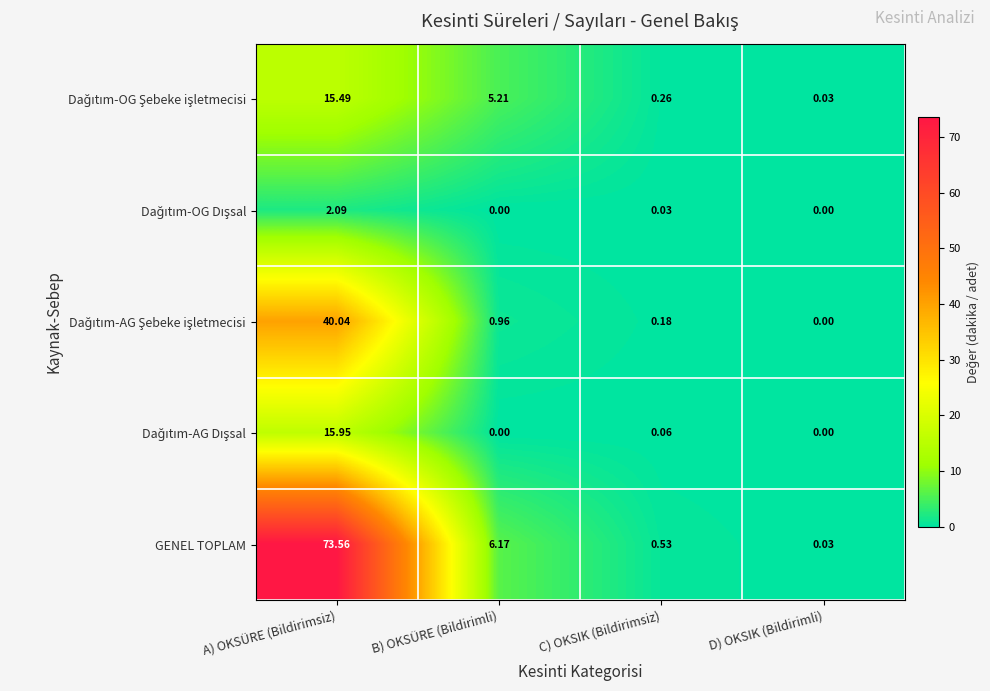

At which label is GENEL TOPLAM closest to 36?

B) OKSÜRE (Bildirimli)